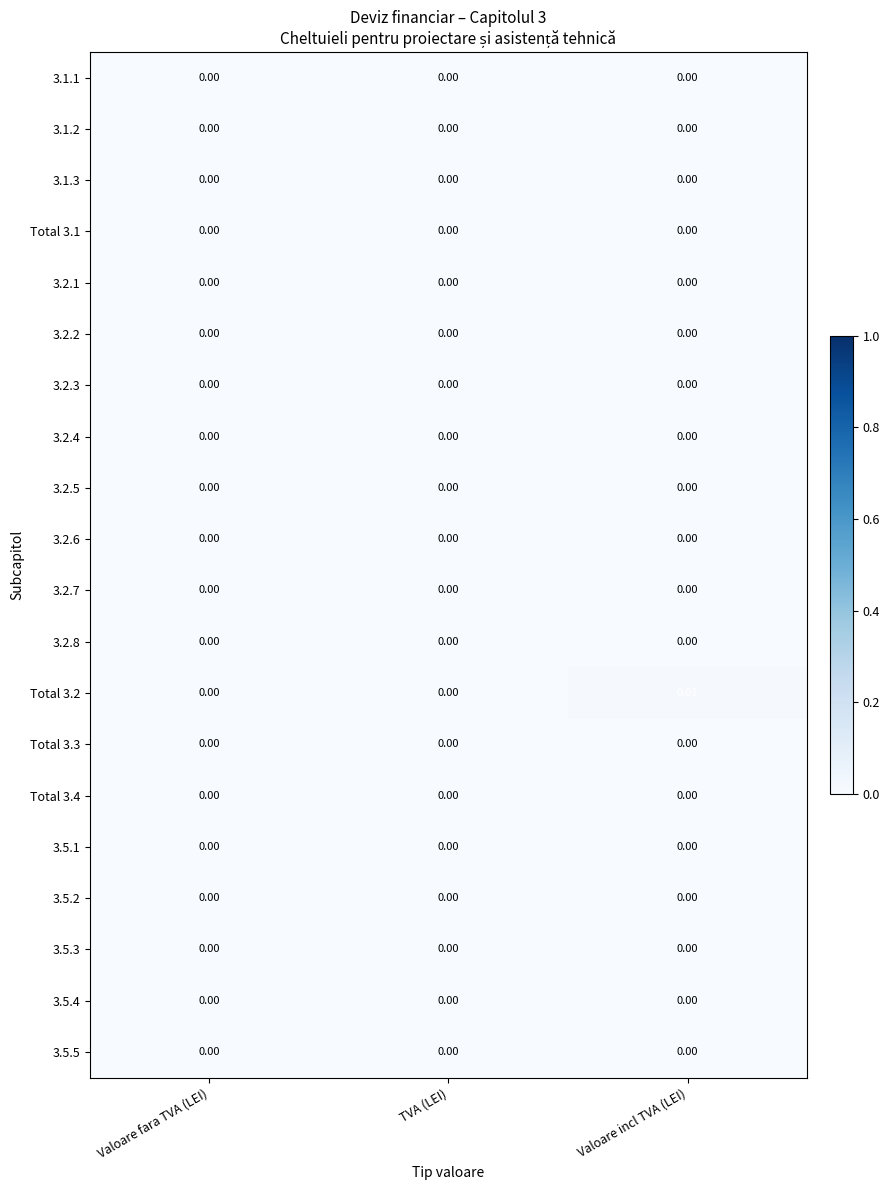

Which series has the largest total across all categories?

Total 3.2